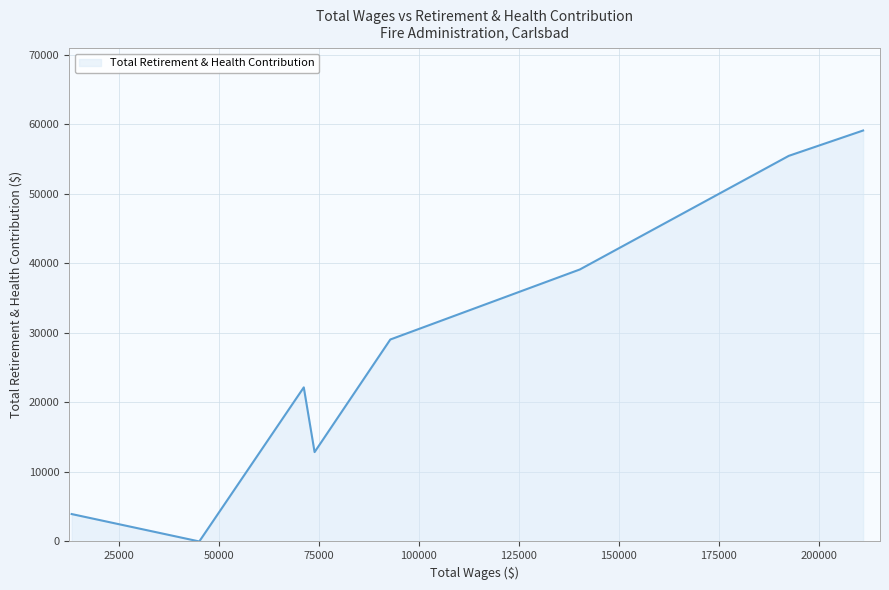

What is the greatest value displayed?

59117